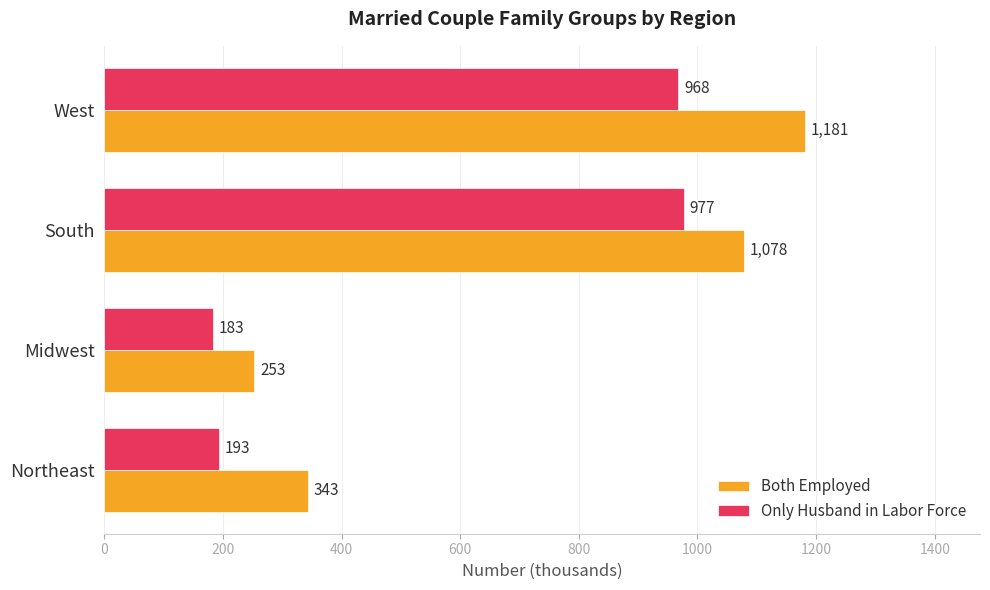

How many values in the Both Employed series are below 1078?

2